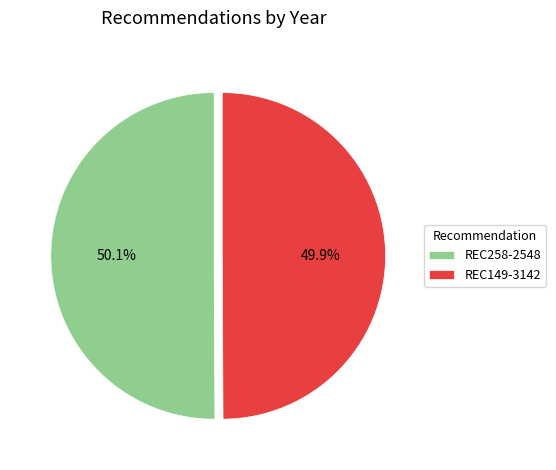

To the nearest percent, what percentage of the pie is REC258-2548?

50%